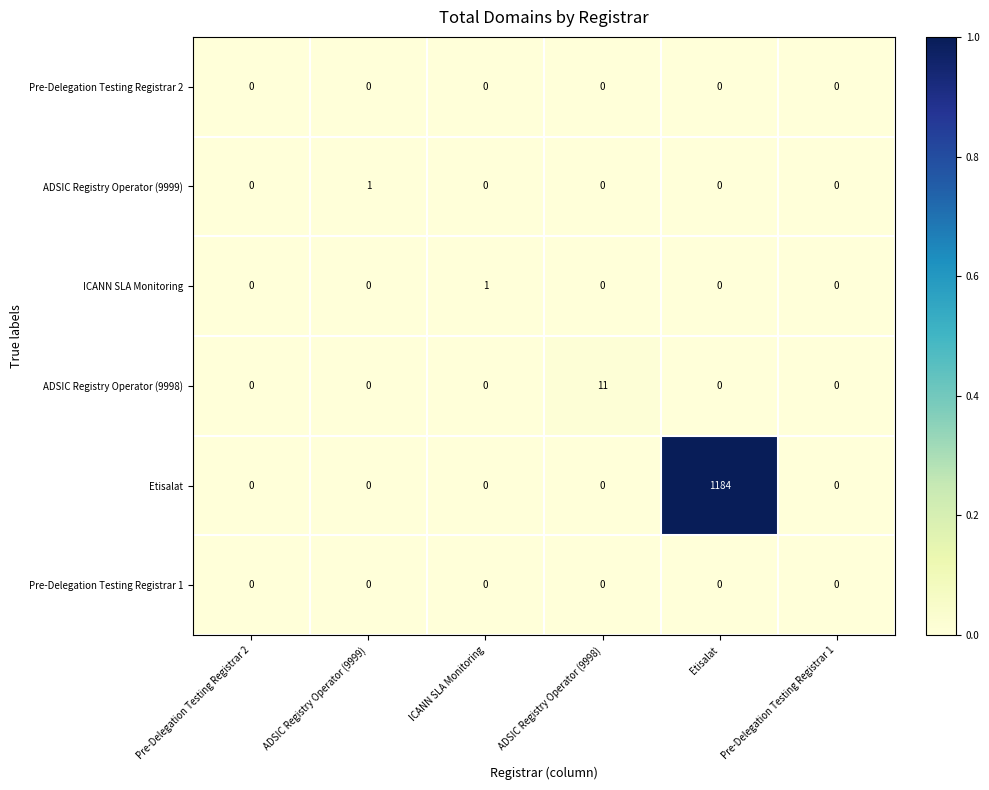

Which series changed the most between ADSIC Registry Operator (9999) and Pre-Delegation Testing Registrar 1?

ADSIC Registry Operator (9999)